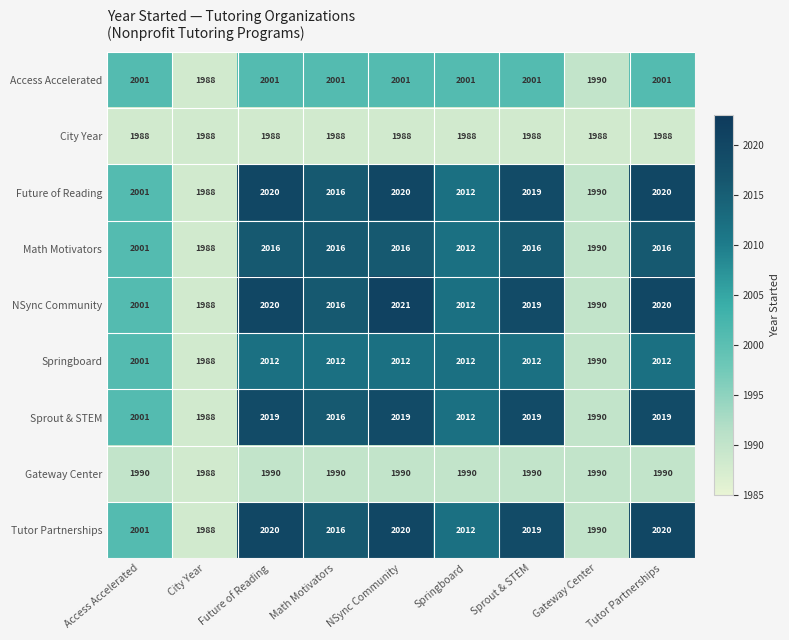

The Springboard series shows 2012 at Future of Reading. True or false?

True